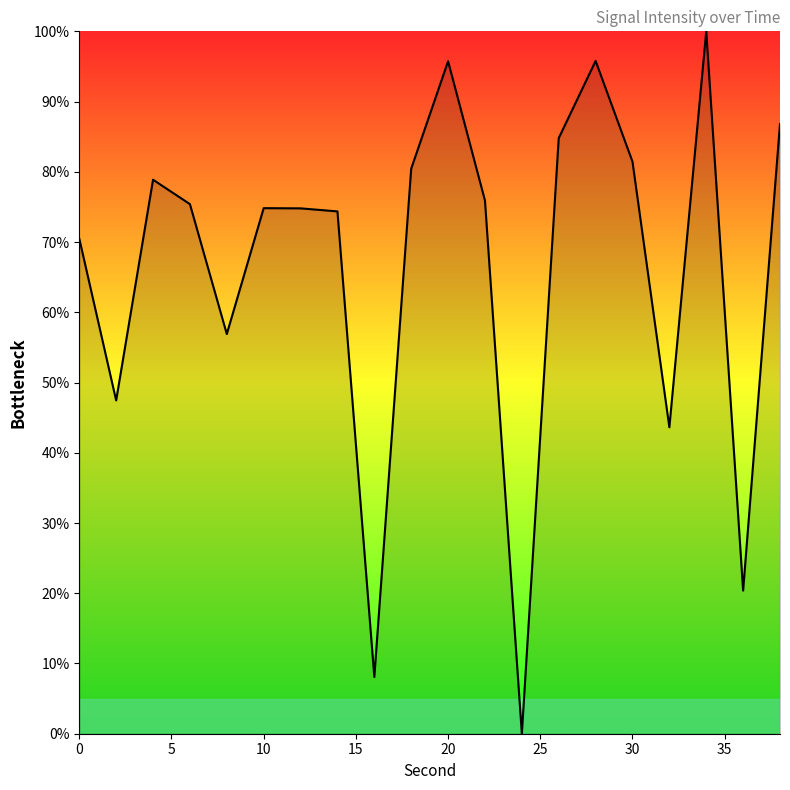

What is the maximum value shown in the chart?

100.0